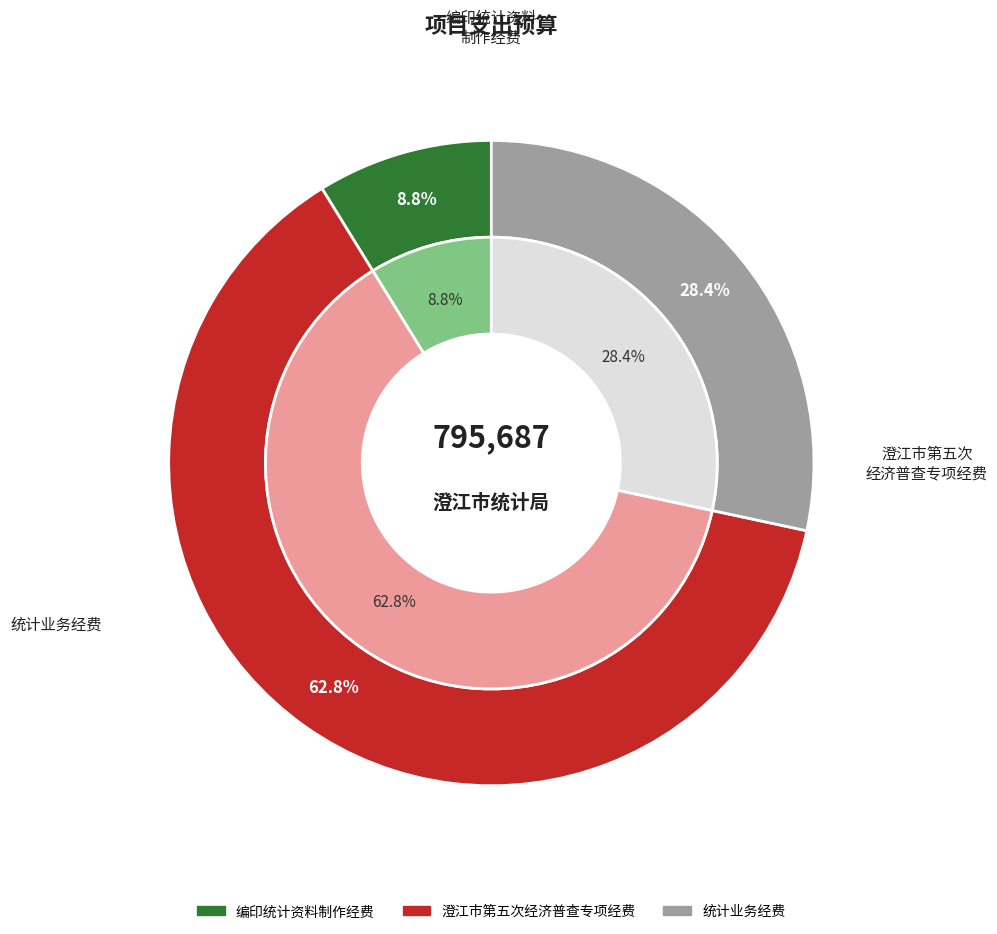

Is there a majority slice in this chart?

Yes